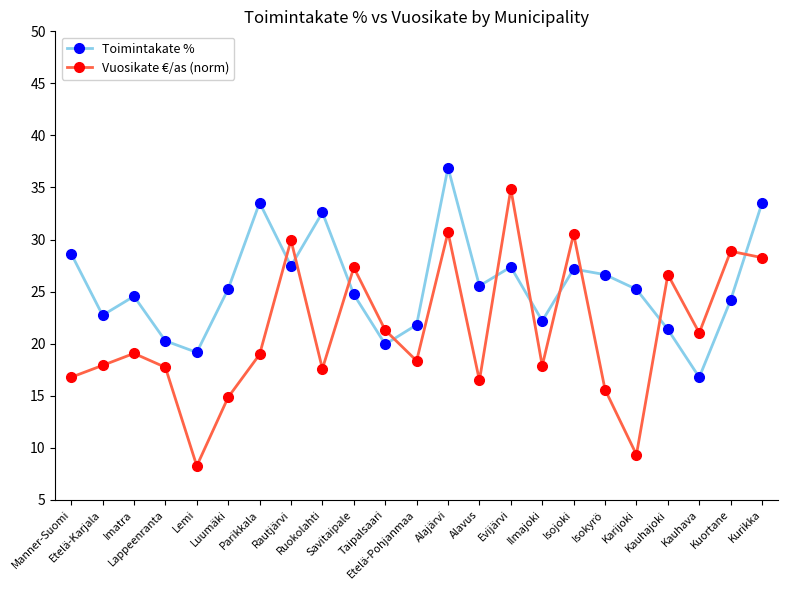

Rank the series by their maximum value, from highest to lowest.

Toimintakate %, Vuosikate €/as (norm)